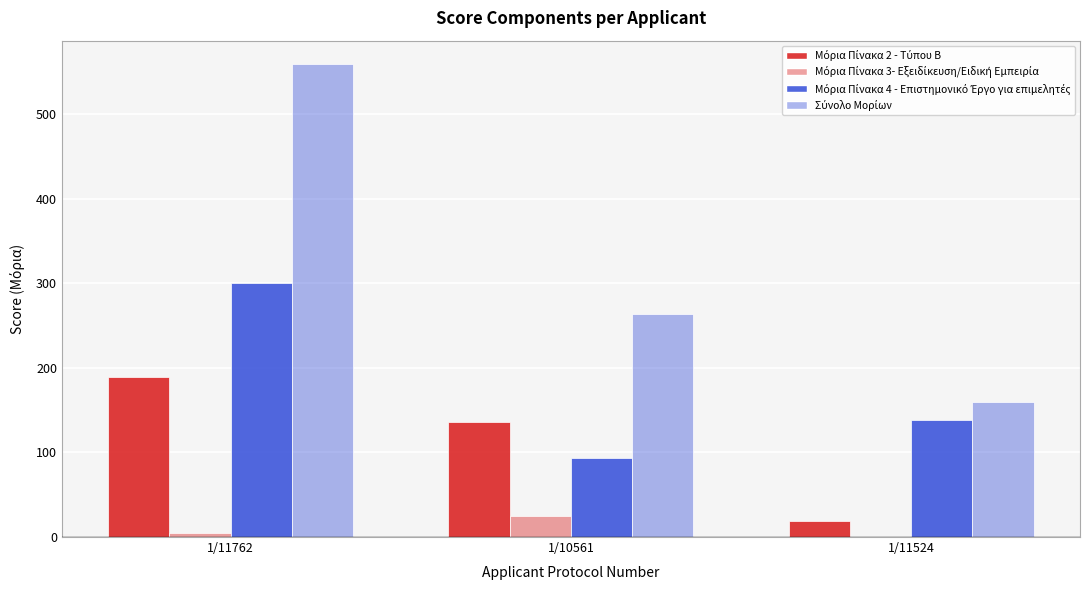

What is the label of the 3rd bar from the right?

1/11762